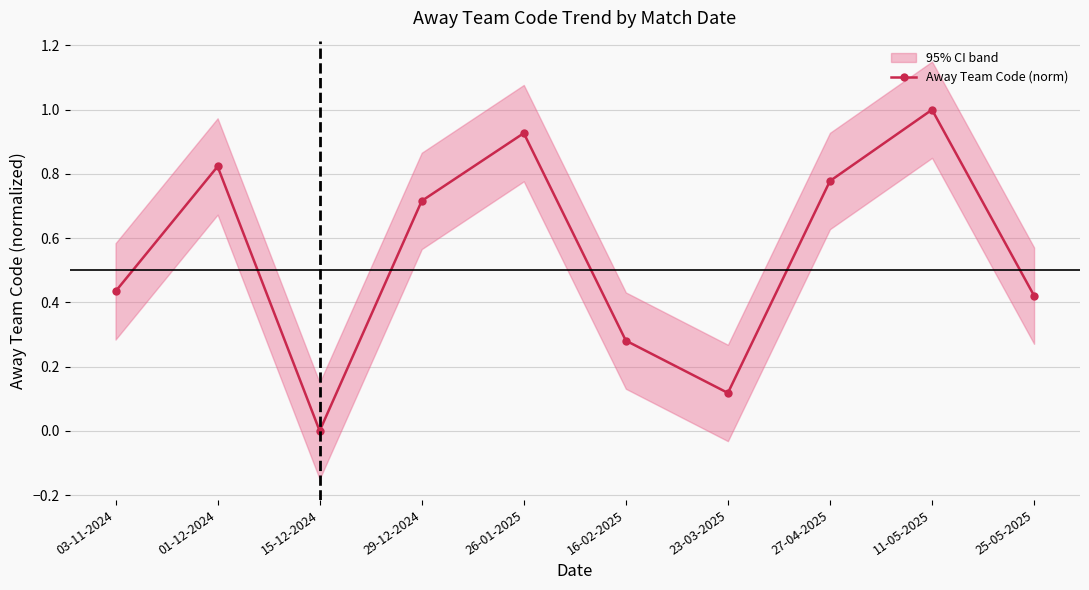

What is the difference between the maximum and second lowest values?

0.9